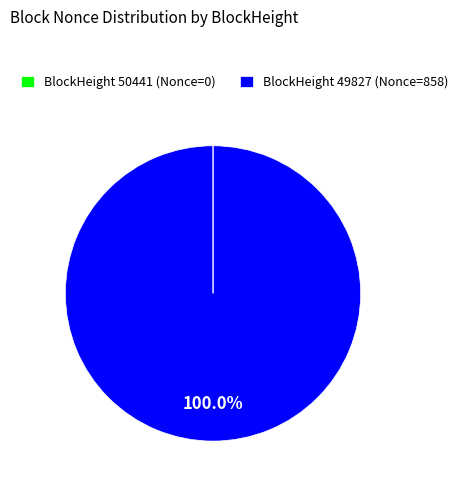

Which slice represents more than half of the pie?

BlockHeight 49827 (Nonce=858)